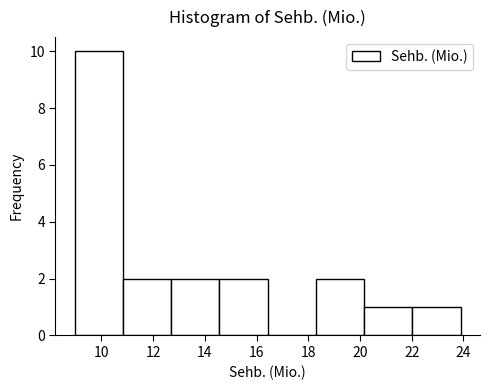

Which range on the x-axis has the tallest bar?

9.0 to 10.8